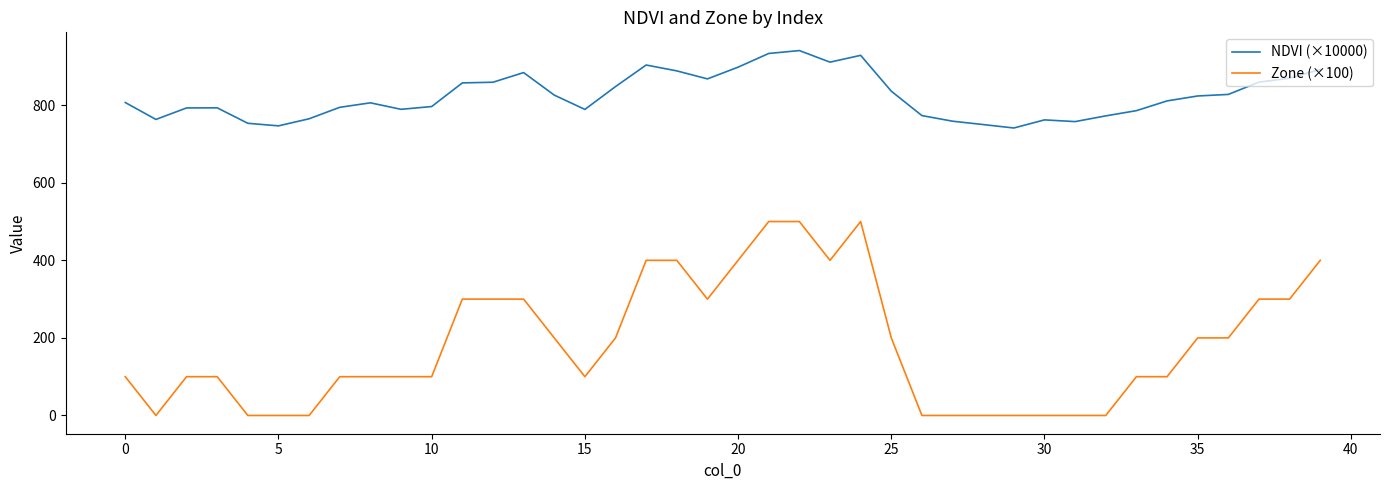

True or false: NDVI (×10000) and Zone (×100) cross at least once.

False